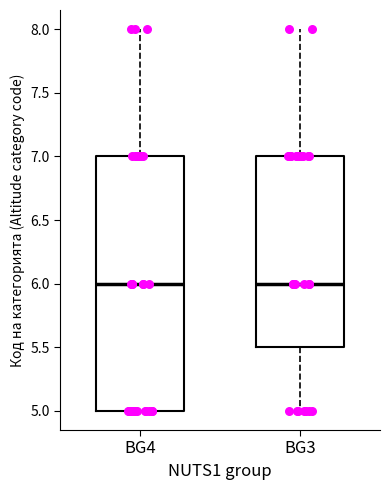

Which box is the tallest, from its lower edge to its upper edge?

BG4